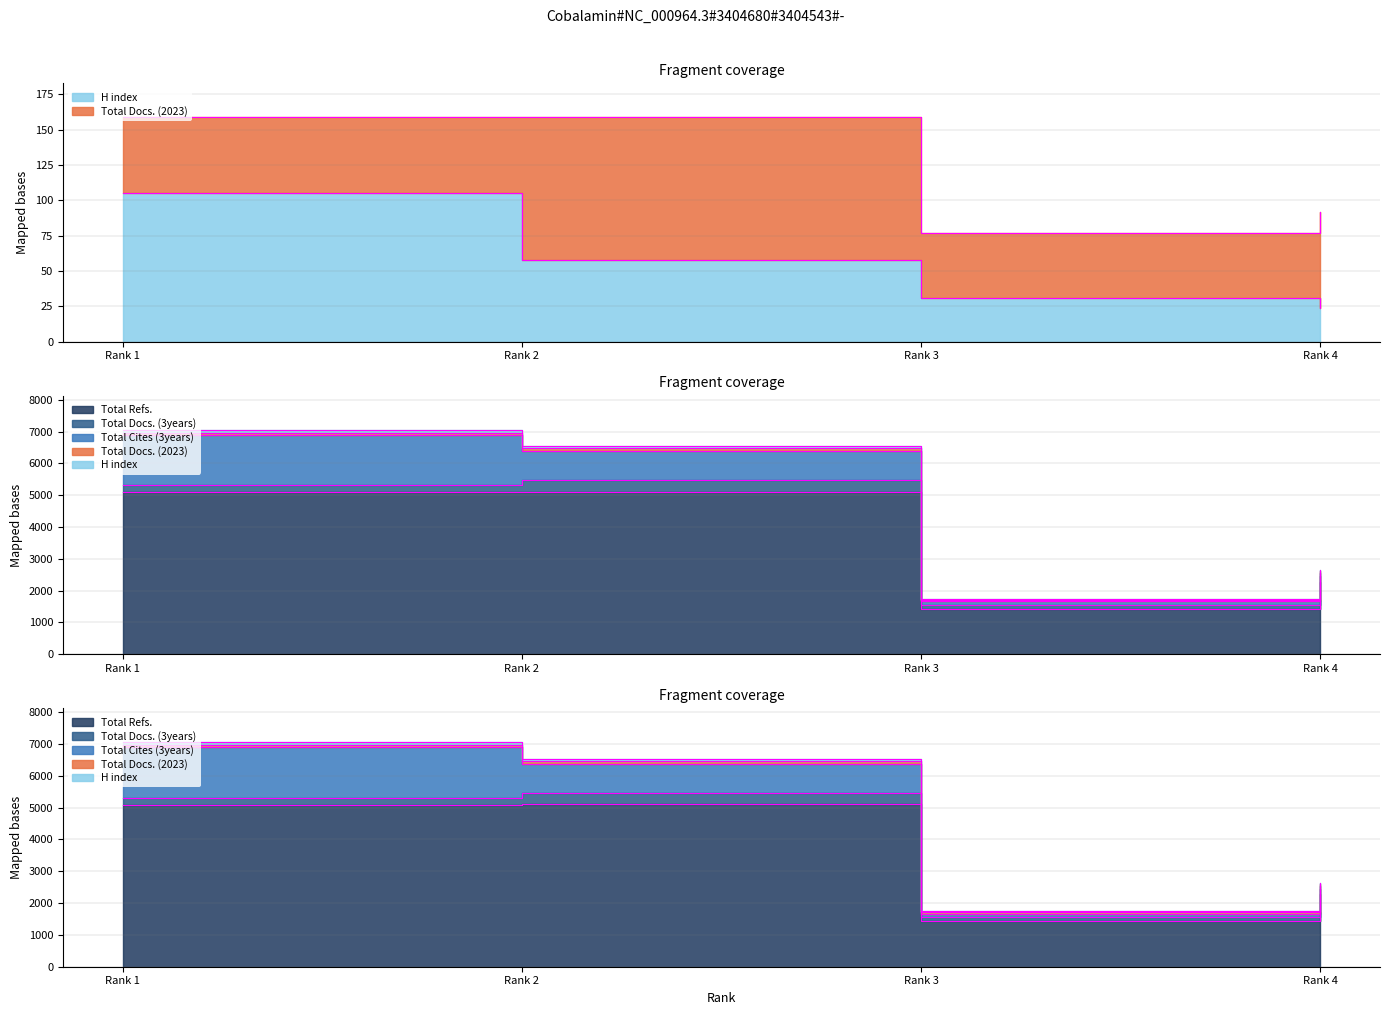

What is the value of the H index point at the 4th from the left?

24